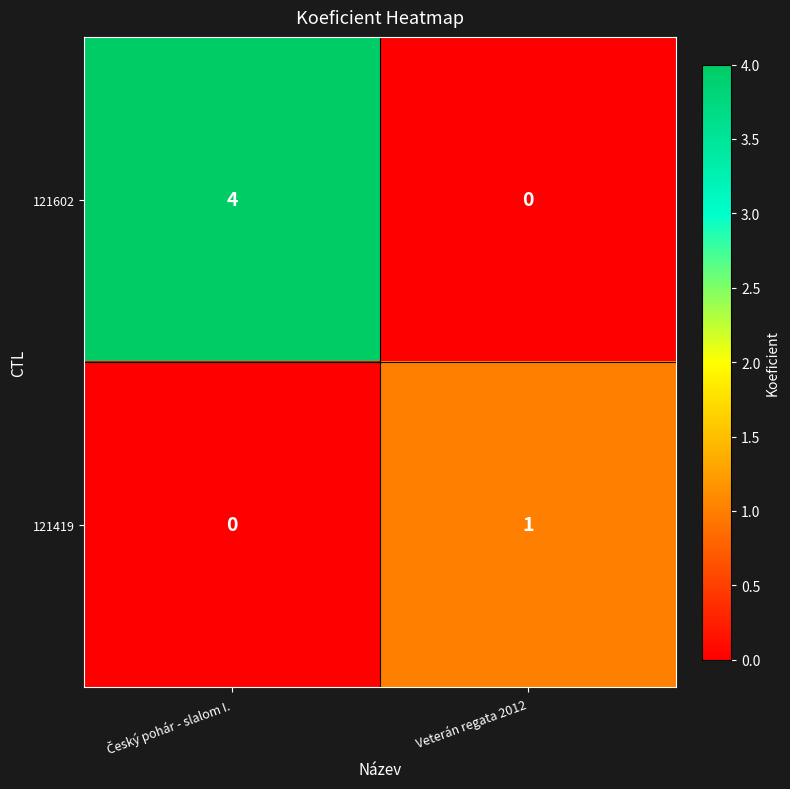

What is the maximum value for 121602?

4